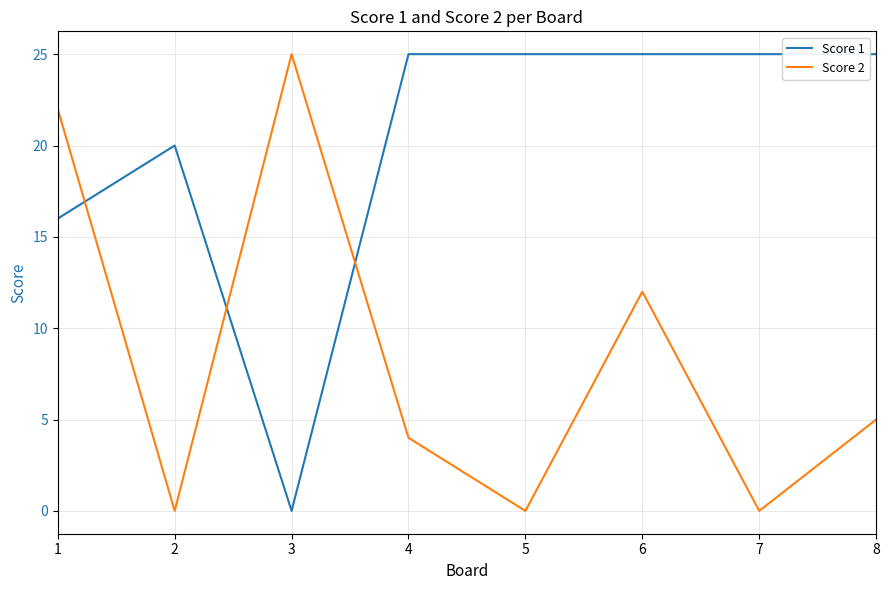

Is it true that Score 2 equals 22 at 1?

True